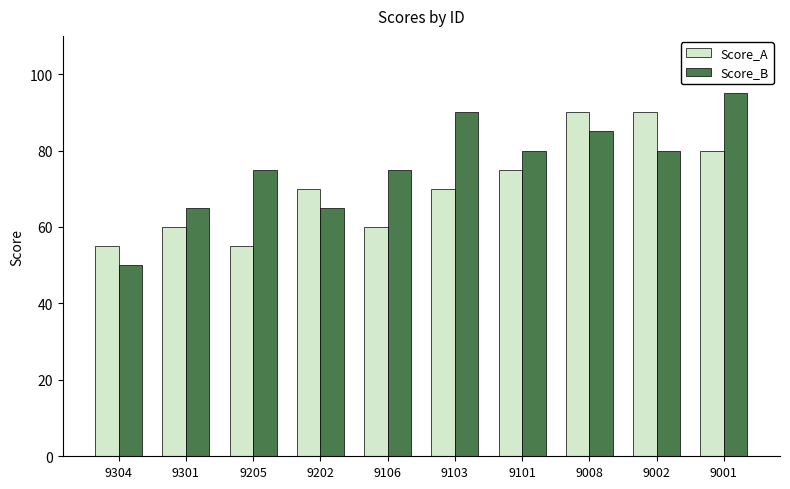

At how many categories does at least one series exceed 59?

9